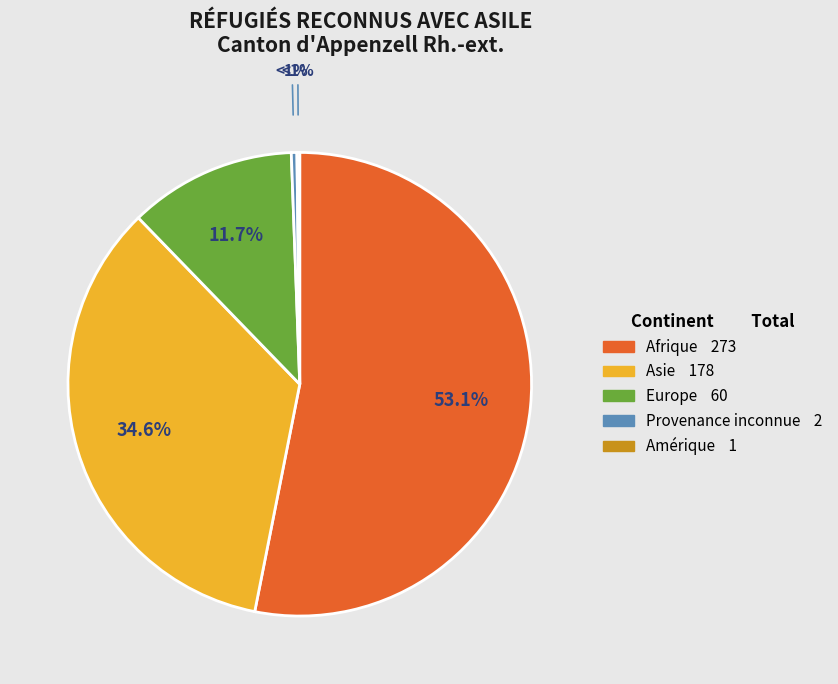

Is there a majority slice in this chart?

Yes